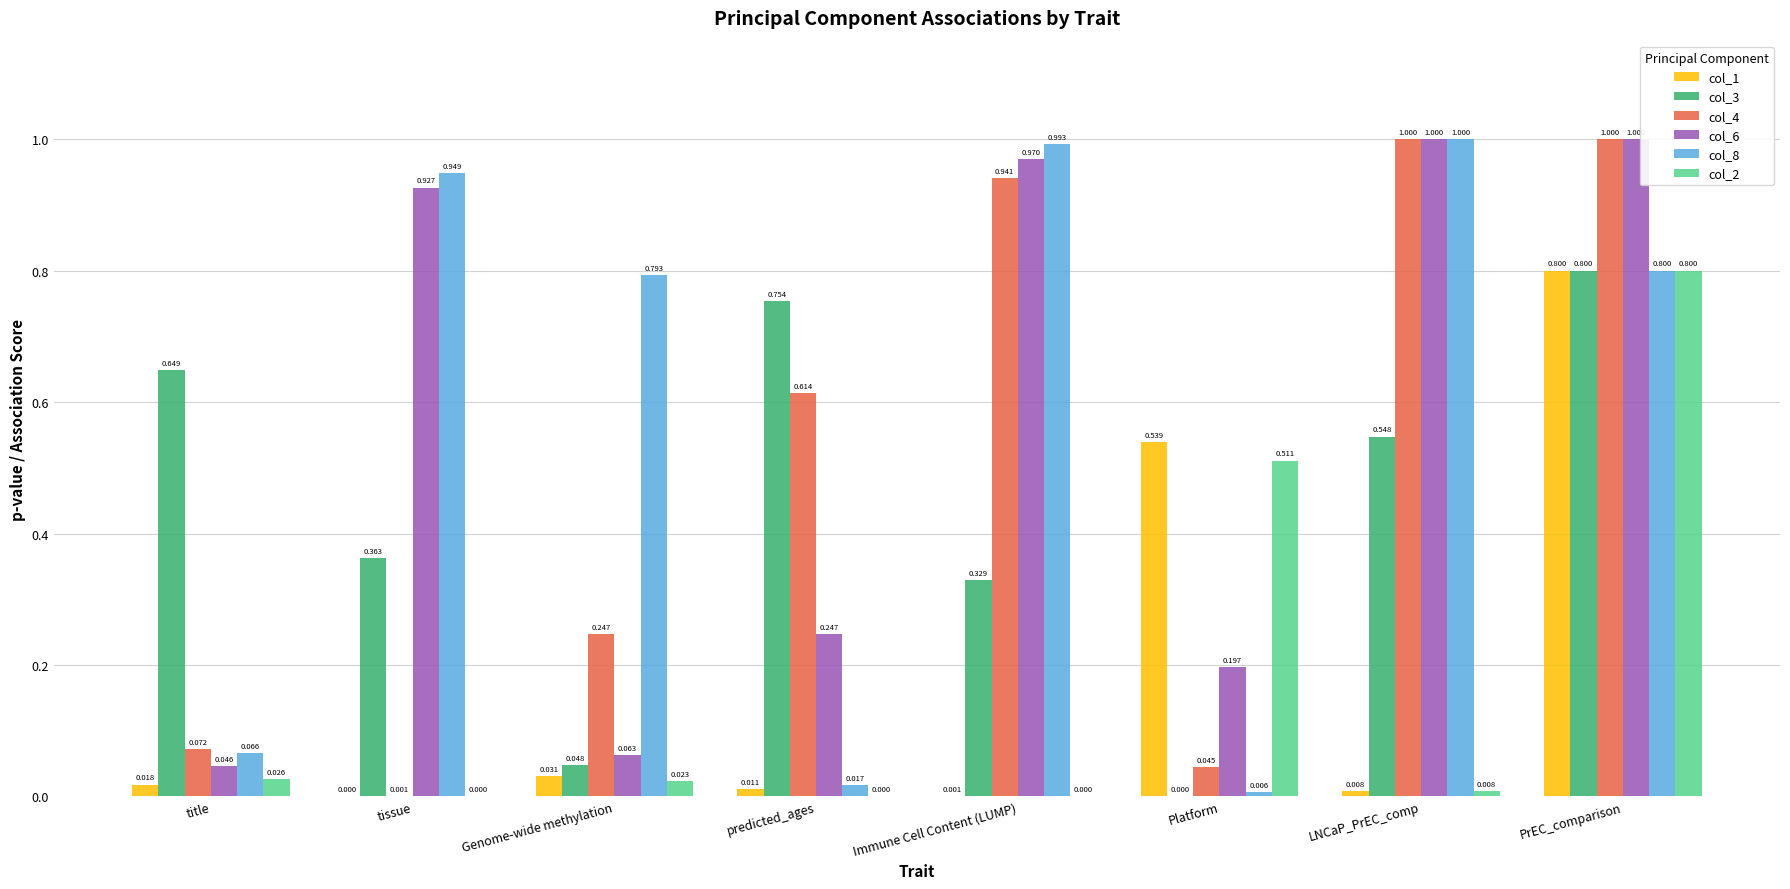

At which label is col_8 closest to 0?

Platform